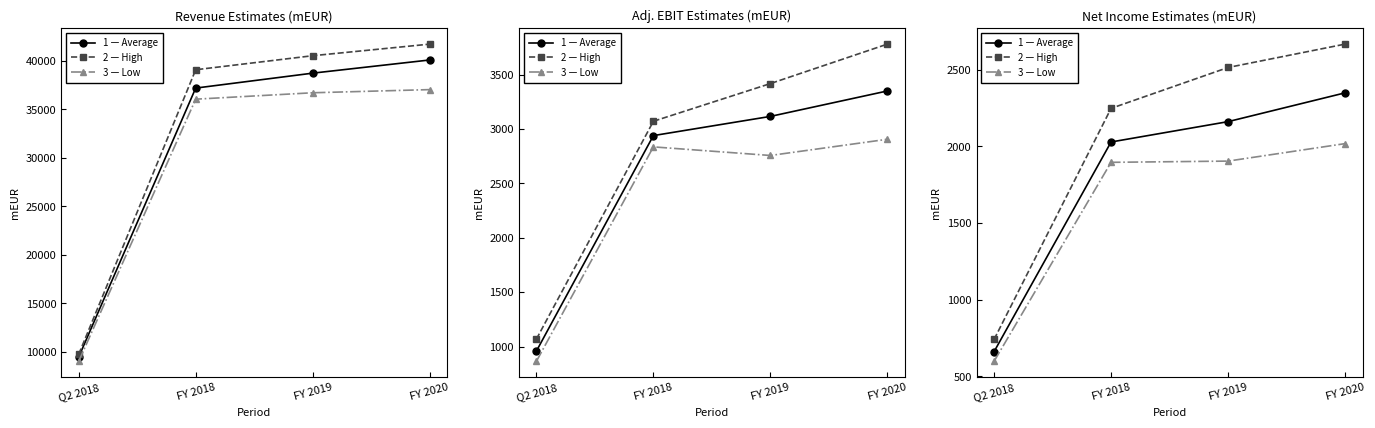

Which series has the largest total across all categories?

High